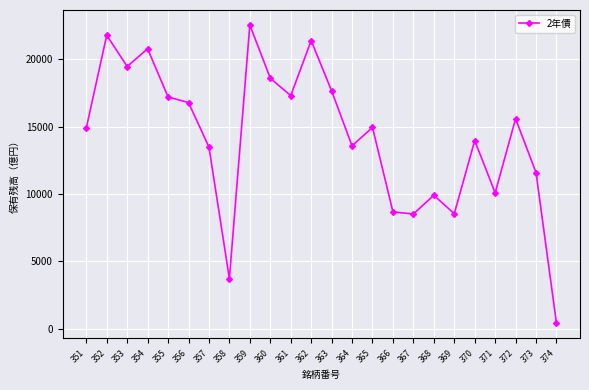

What is the difference between the second highest and minimum values?

21377